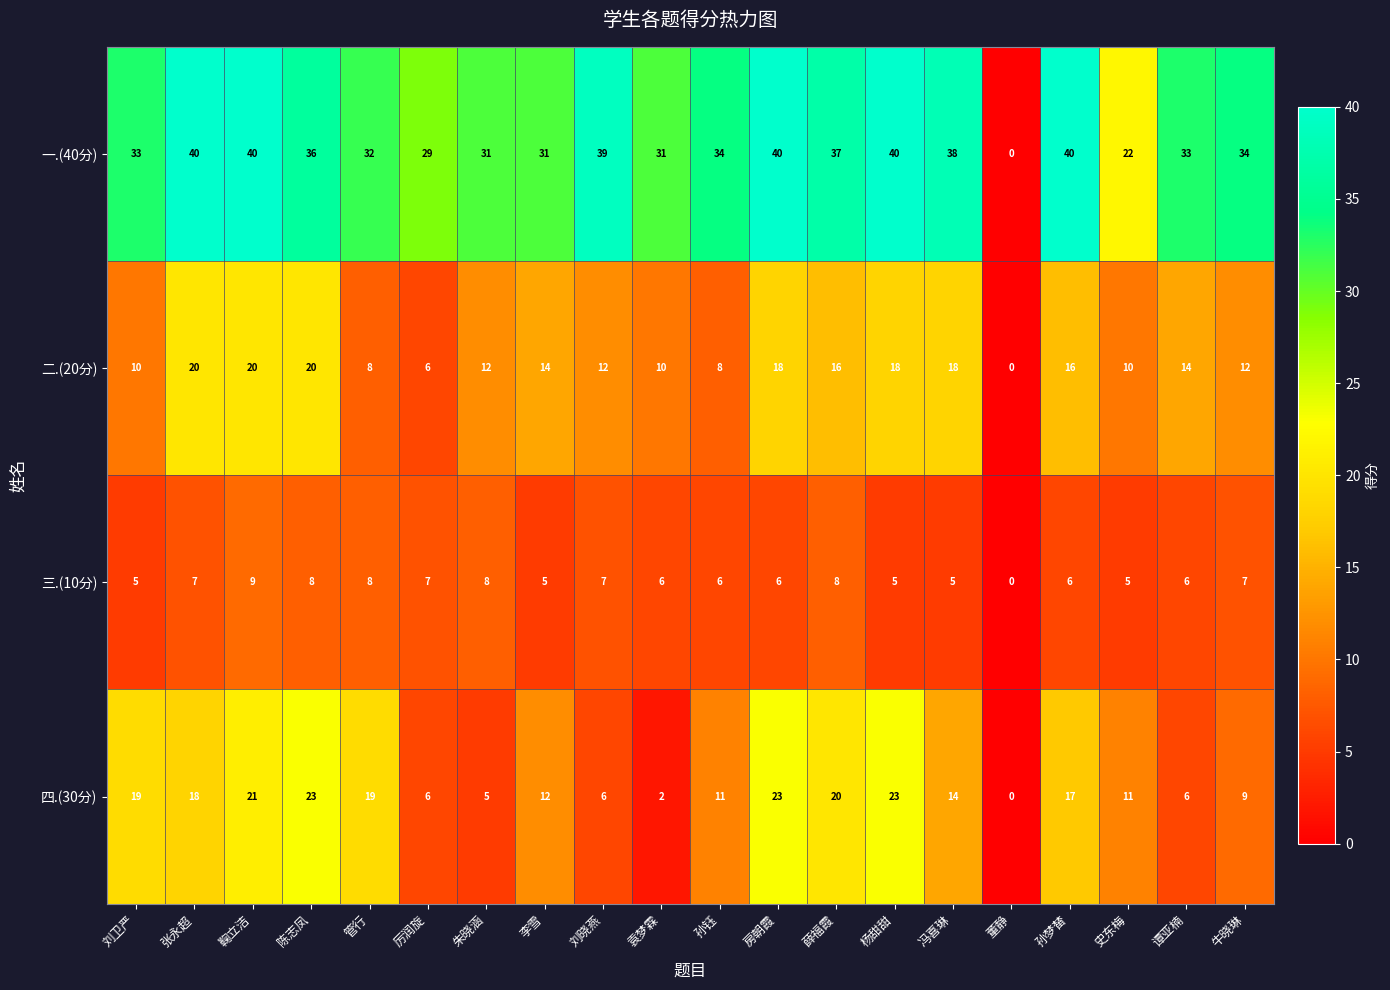

What is the maximum value shown in the chart?

40